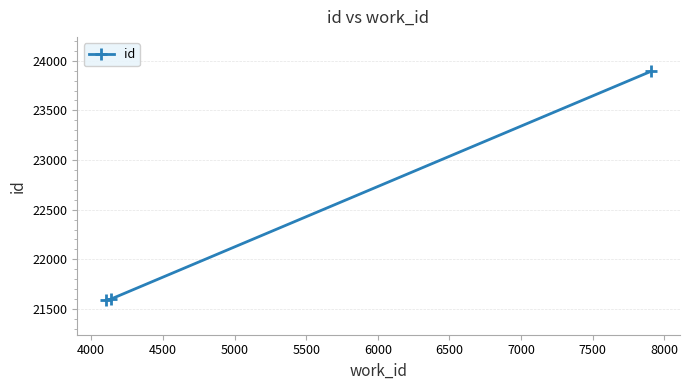

How many data points are less than 21599?

1